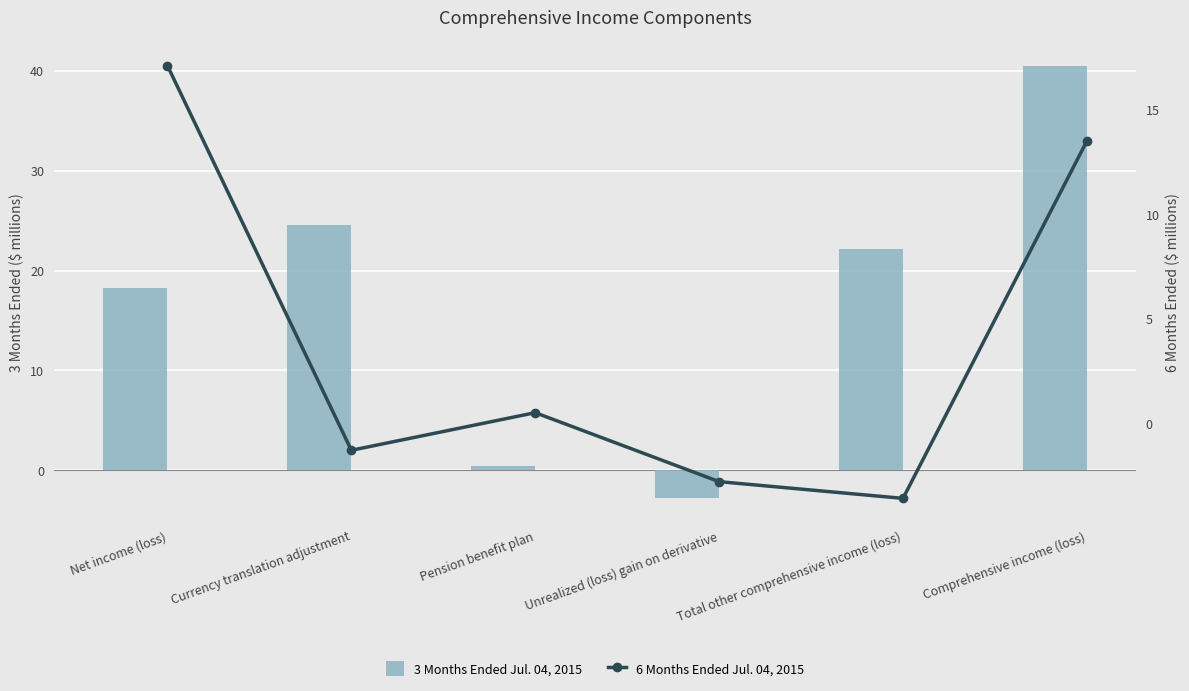

At which label is 6 Months Ended Jul. 04, 2015 closest to 6?

Pension benefit plan